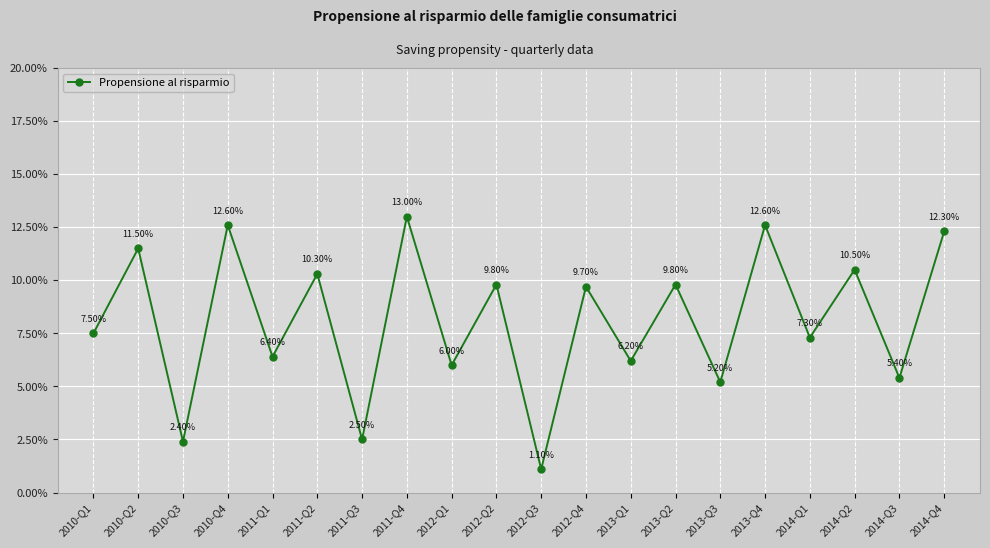

What is the change in value from 2011-Q1 to 2014-Q1?

+0.9